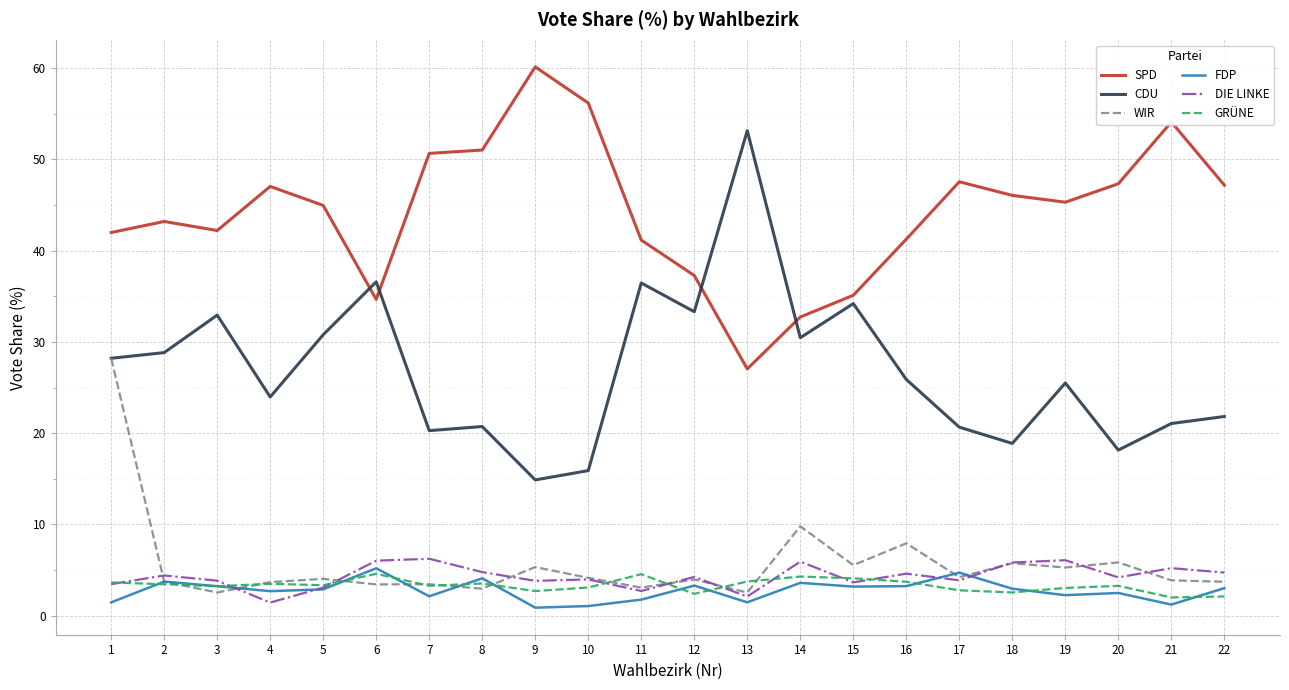

Rank the series by their maximum value, from lowest to highest.

GRÜNE, FDP, DIE LINKE, WIR, CDU, SPD